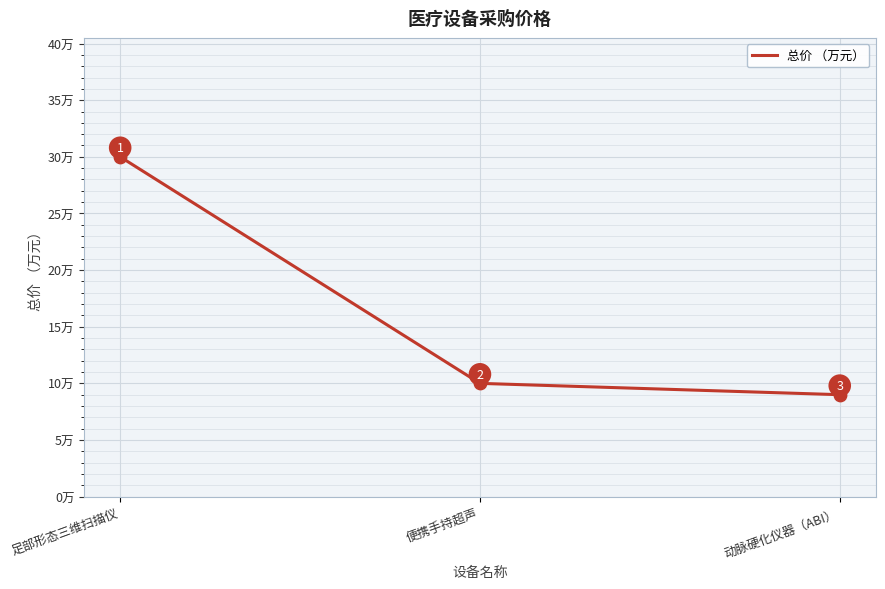

What is the ratio of the value at 便携手持超声 to the value at 动脉硬化仪器（ABI）?

1.1